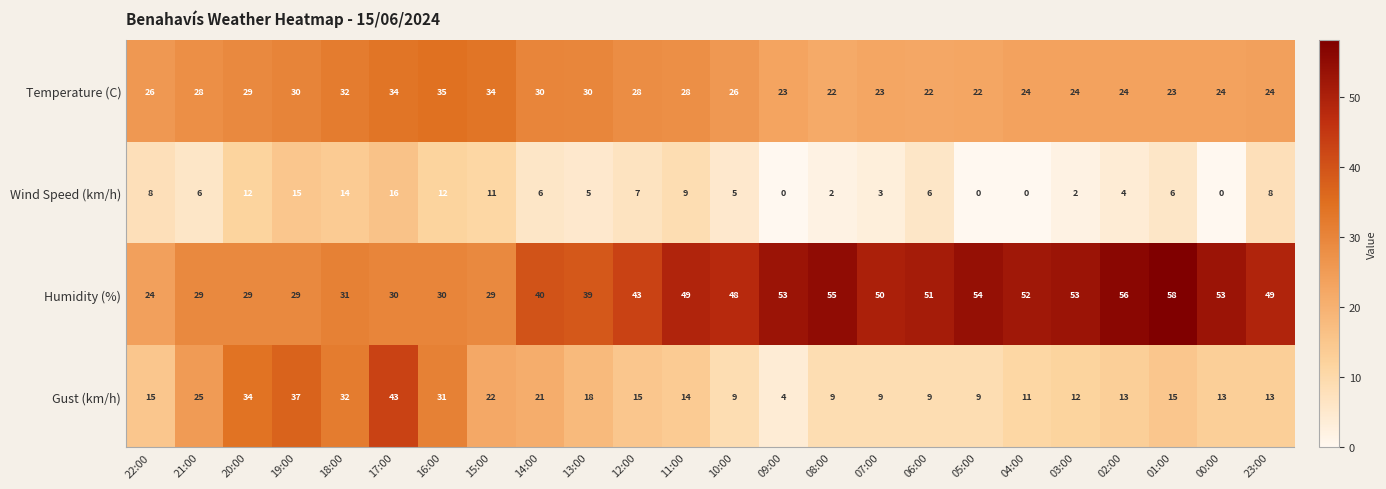

The Temperature (C) series shows 35 at 22:00. True or false?

False